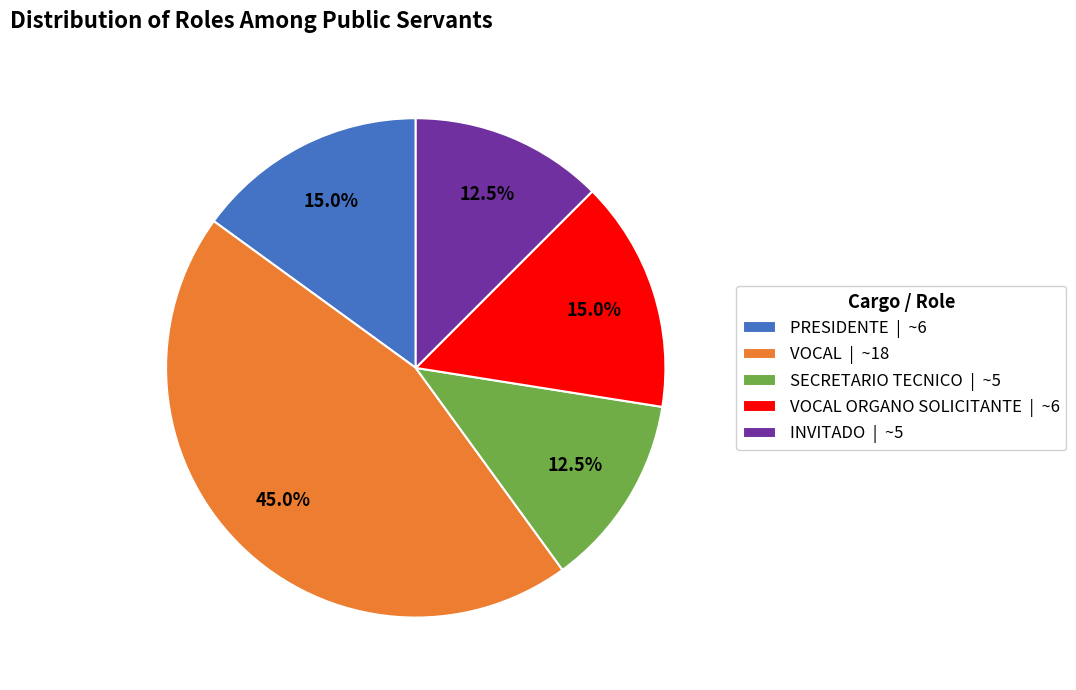

Which has a higher value, SECRETARIO TECNICO | ~5 or VOCAL ORGANO SOLICITANTE | ~6?

VOCAL ORGANO SOLICITANTE | ~6